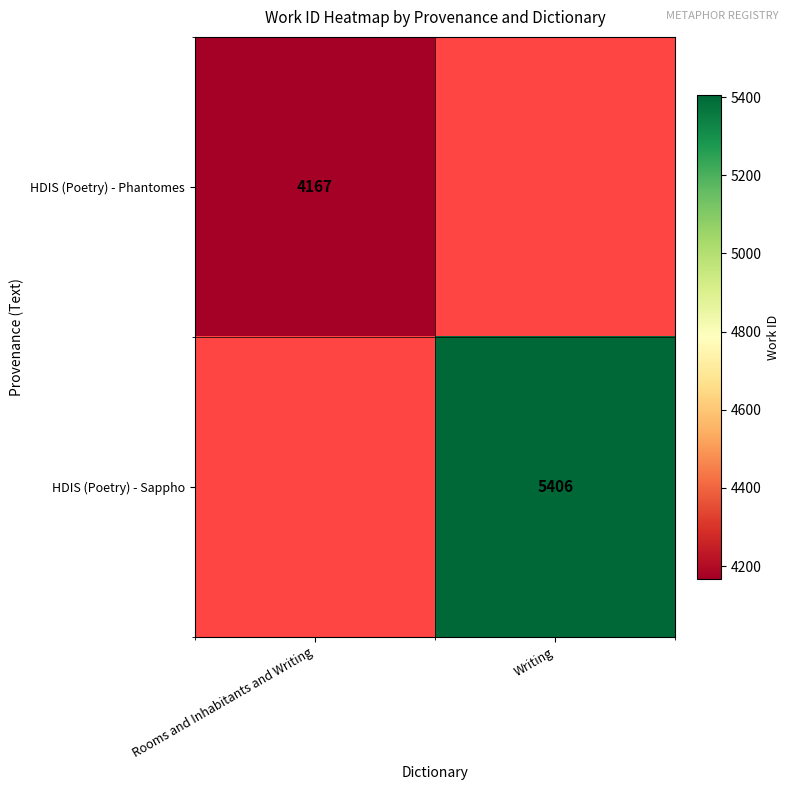

True or false: HDIS (Poetry) - Sappho has a value of 5406 at Writing.

True